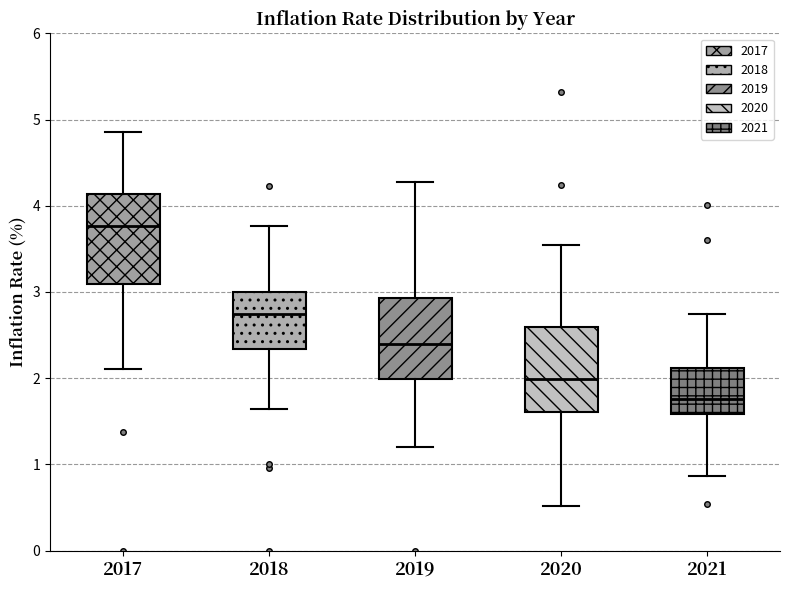

Which box has the lowest median line?

2021